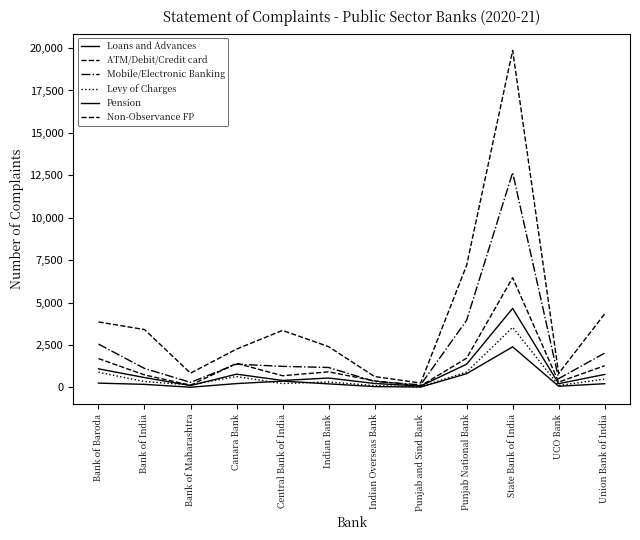

What is the greatest value displayed?

19865